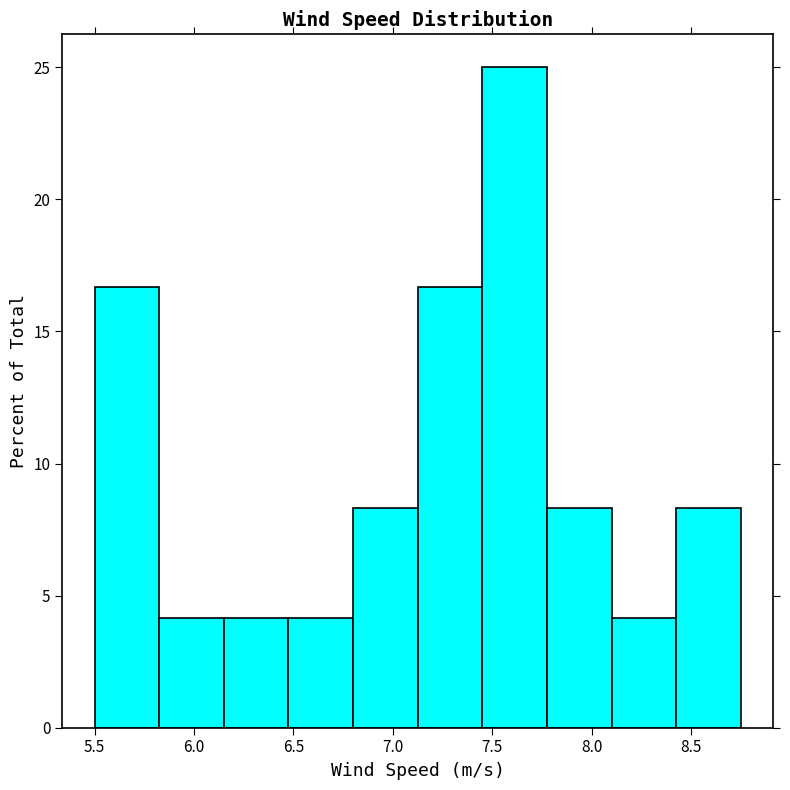

What is the height of the bar covering 8.100 to 8.425 on the x-axis? Neither the bar edges nor the heights are printed on the chart, so give them approximately, as read against the axes.

4.0